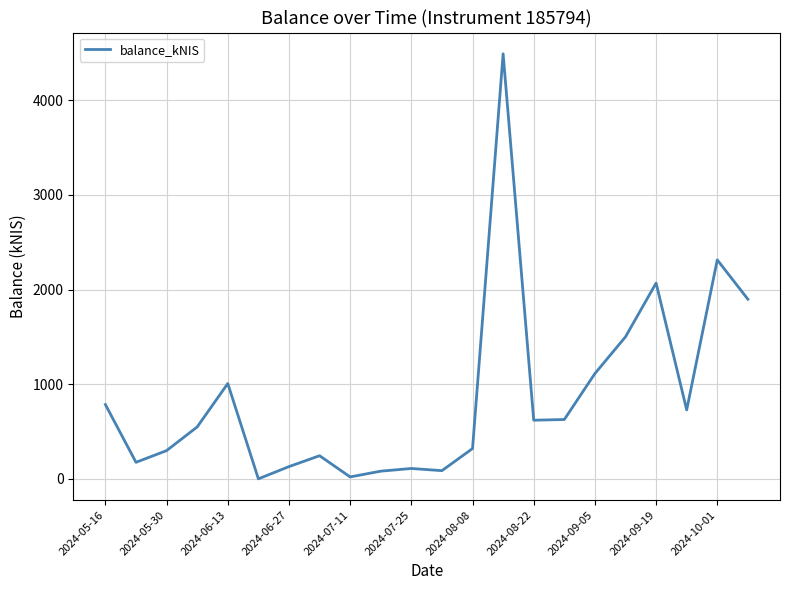

Is this an area chart (filled region under the line)?

No